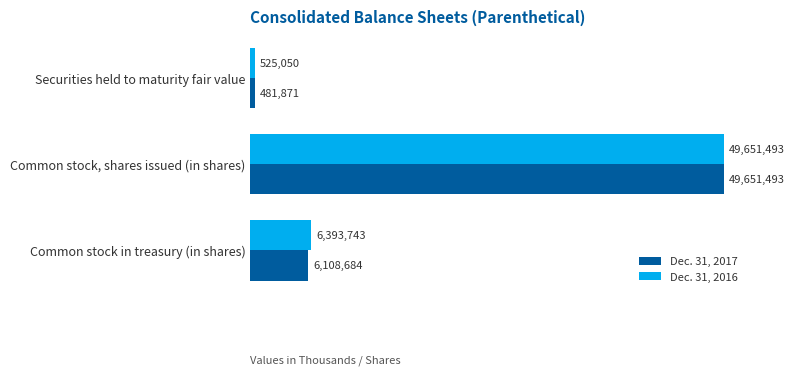

How many values in the Dec. 31, 2016 series exceed 6393743?

1